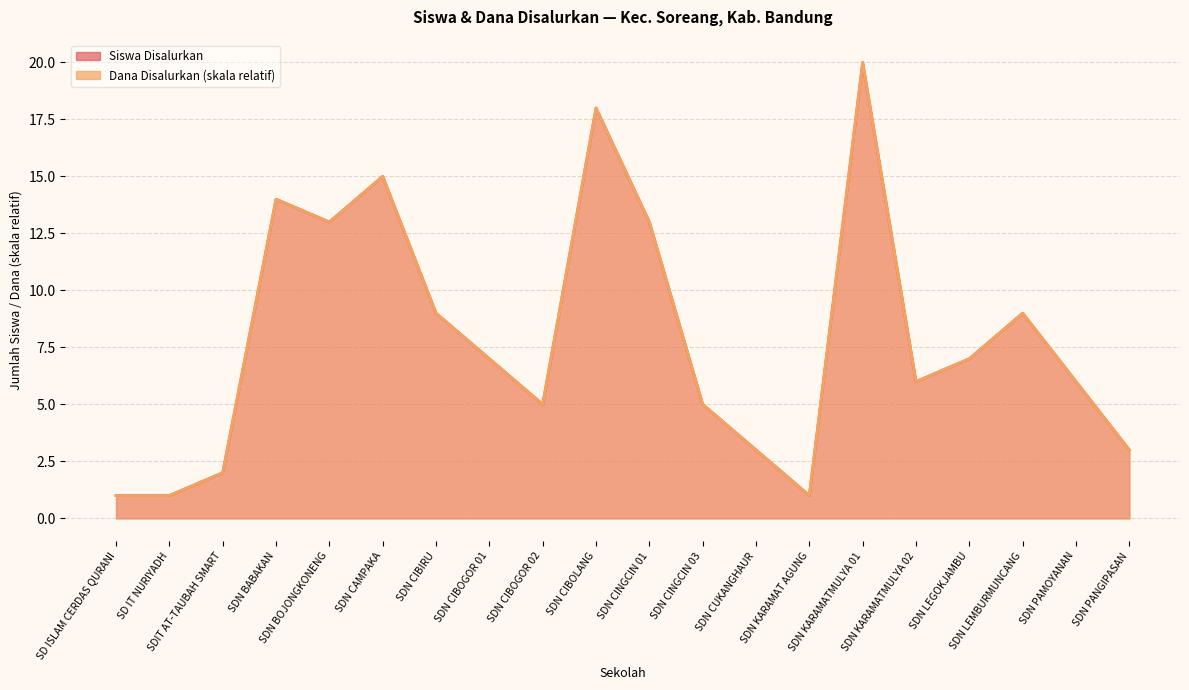

What is the label of the 20th point from the right?

SD ISLAM CERDAS QURANI